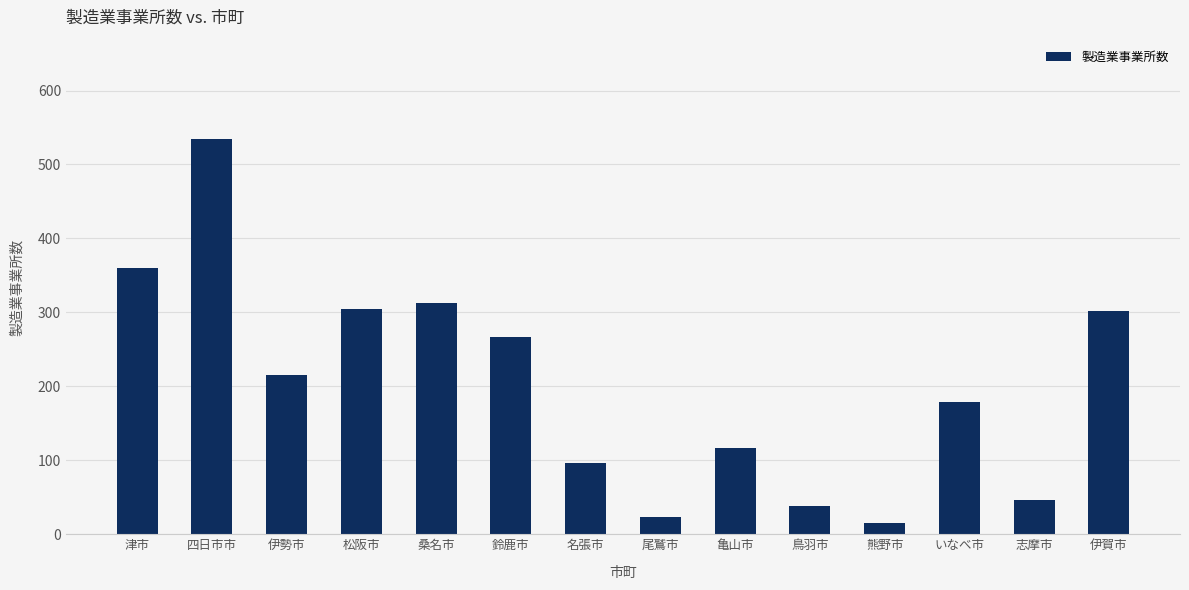

Does the chart contain stacked bars?

No